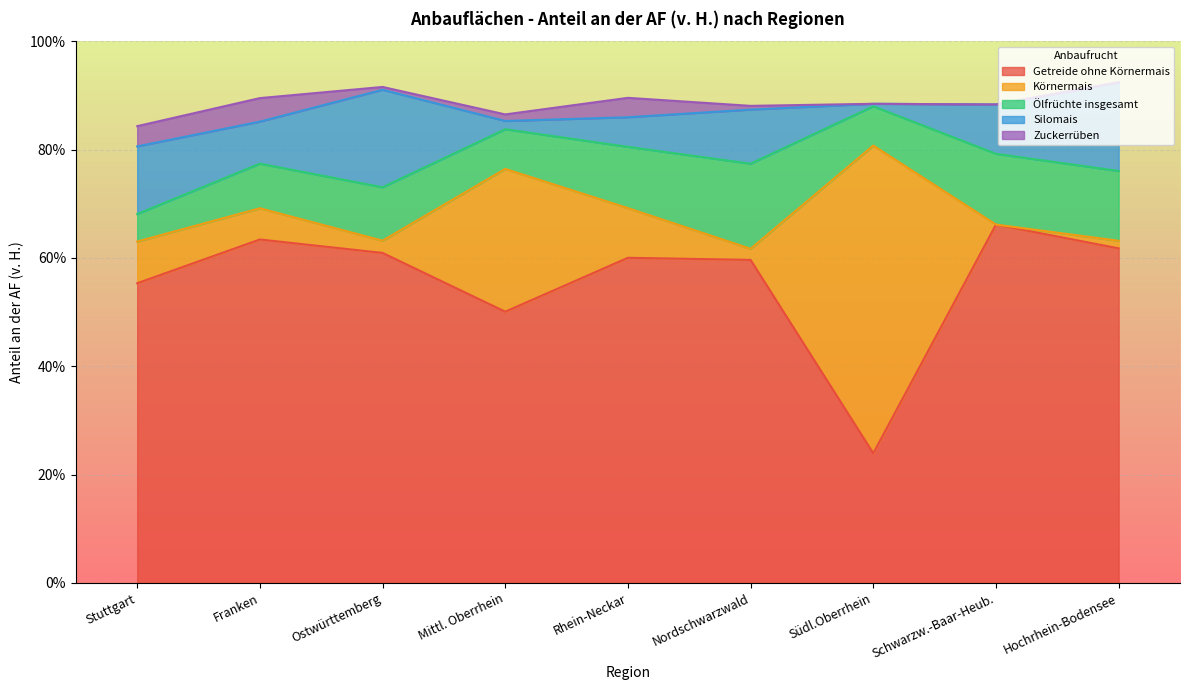

Reading right to left, what are all the values shown in this chart?

Getreide ohne Körnermais: Hochrhein-Bodensee=61.8	Schwarzw.-Baar-Heub.=66.1	Südl.Oberrhein=23.9	Nordschwarzwald=59.6	Rhein-Neckar=60.0	Mittl. Oberrhein=50.1	Ostwürttemberg=60.9	Franken=63.4	Stuttgart=55.3
Körnermais: Hochrhein-Bodensee=1.4	Schwarzw.-Baar-Heub.=0.0	Südl.Oberrhein=56.8	Nordschwarzwald=2.0	Rhein-Neckar=9.2	Mittl. Oberrhein=26.4	Ostwürttemberg=2.3	Franken=5.8	Stuttgart=7.7
Ölfrüchte insgesamt: Hochrhein-Bodensee=12.9	Schwarzw.-Baar-Heub.=13.1	Südl.Oberrhein=7.2	Nordschwarzwald=15.7	Rhein-Neckar=11.3	Mittl. Oberrhein=7.3	Ostwürttemberg=9.9	Franken=8.2	Stuttgart=5.1
Silomais: Hochrhein-Bodensee=16.4	Schwarzw.-Baar-Heub.=9.1	Südl.Oberrhein=0.5	Nordschwarzwald=10.0	Rhein-Neckar=5.5	Mittl. Oberrhein=1.5	Ostwürttemberg=18.0	Franken=7.8	Stuttgart=12.5
Zuckerrüben: Hochrhein-Bodensee=0.0	Schwarzw.-Baar-Heub.=0.0	Südl.Oberrhein=0.0	Nordschwarzwald=0.7	Rhein-Neckar=3.6	Mittl. Oberrhein=1.2	Ostwürttemberg=0.5	Franken=4.3	Stuttgart=3.7